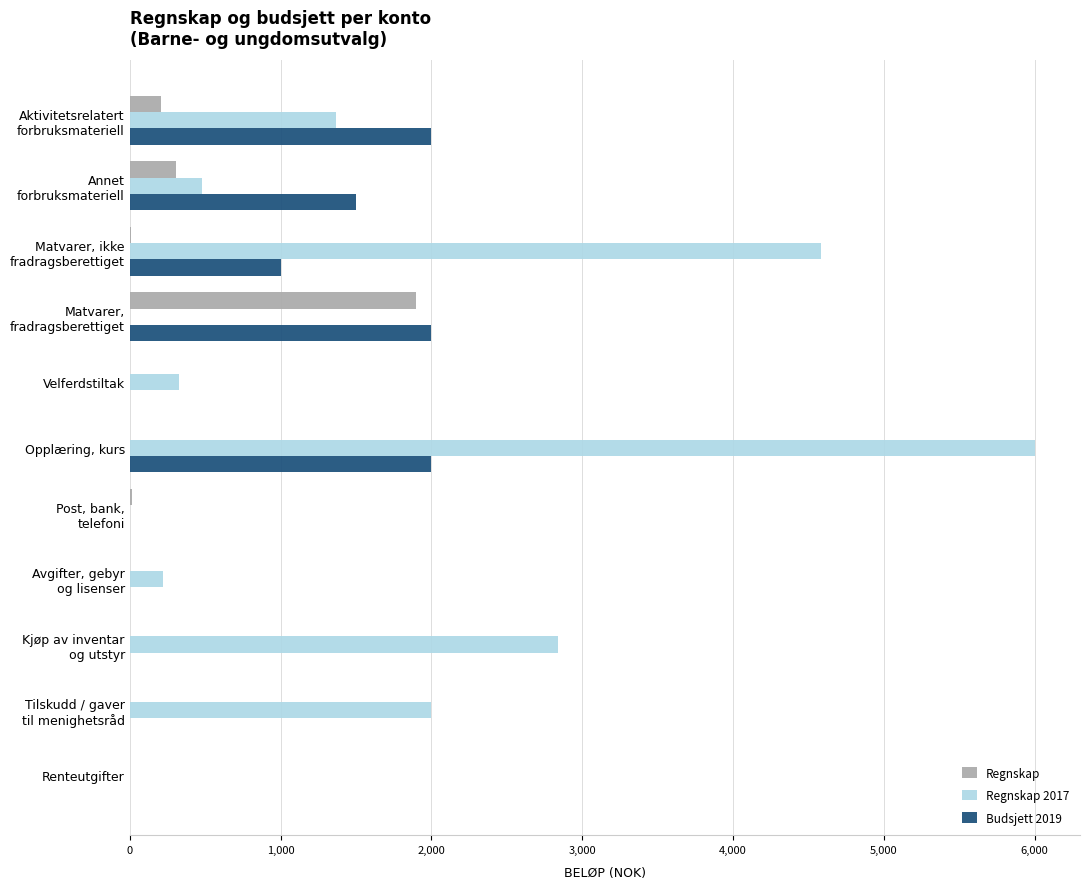

At which category is the sum across all series the highest?

Opplæring, kurs